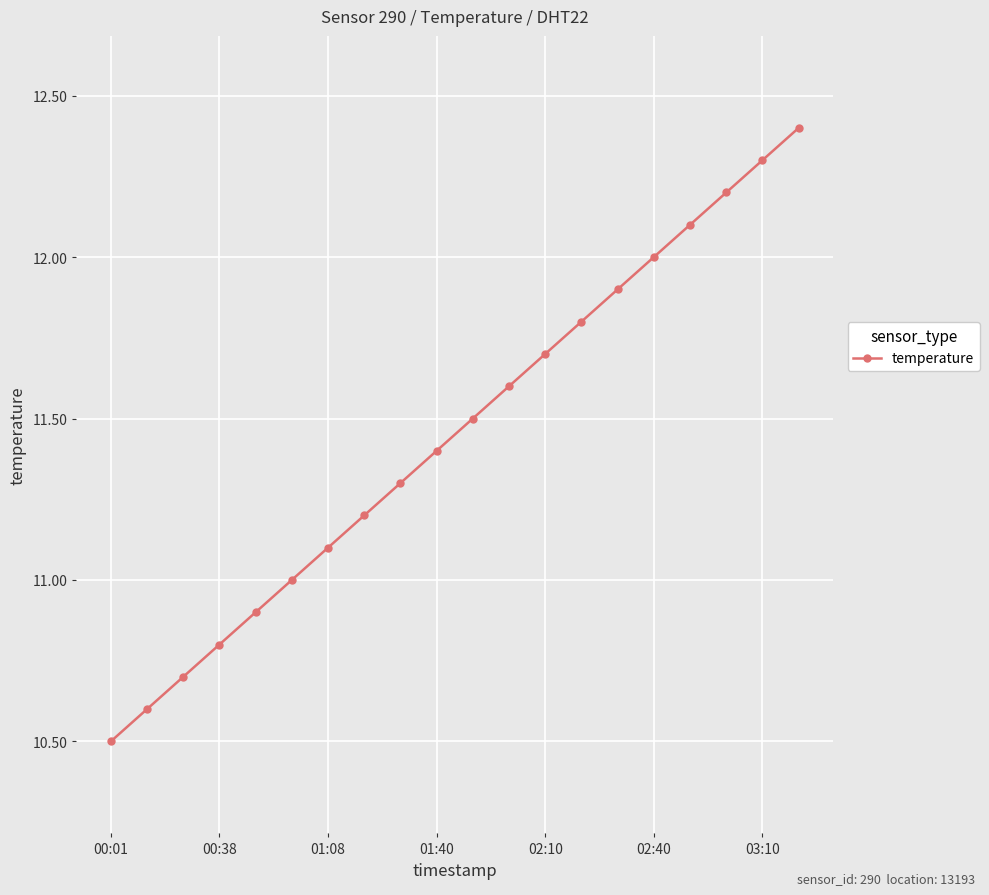

Reading left to right, what are all the values shown in this chart?

10.5	10.6	10.7	10.8	10.9	11.0	11.1	11.2	11.3	11.4	11.5	11.6	11.7	11.8	11.9	12.0	12.1	12.2	12.3	12.4